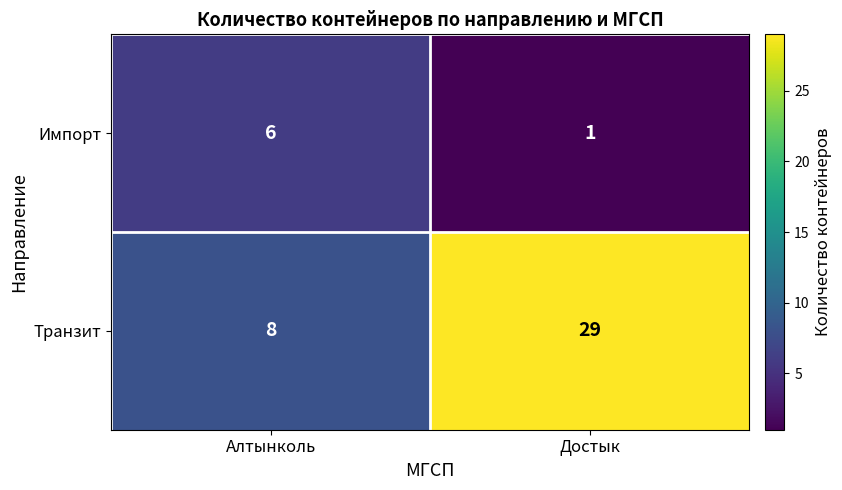

What is the average value of the Импорт series?

4